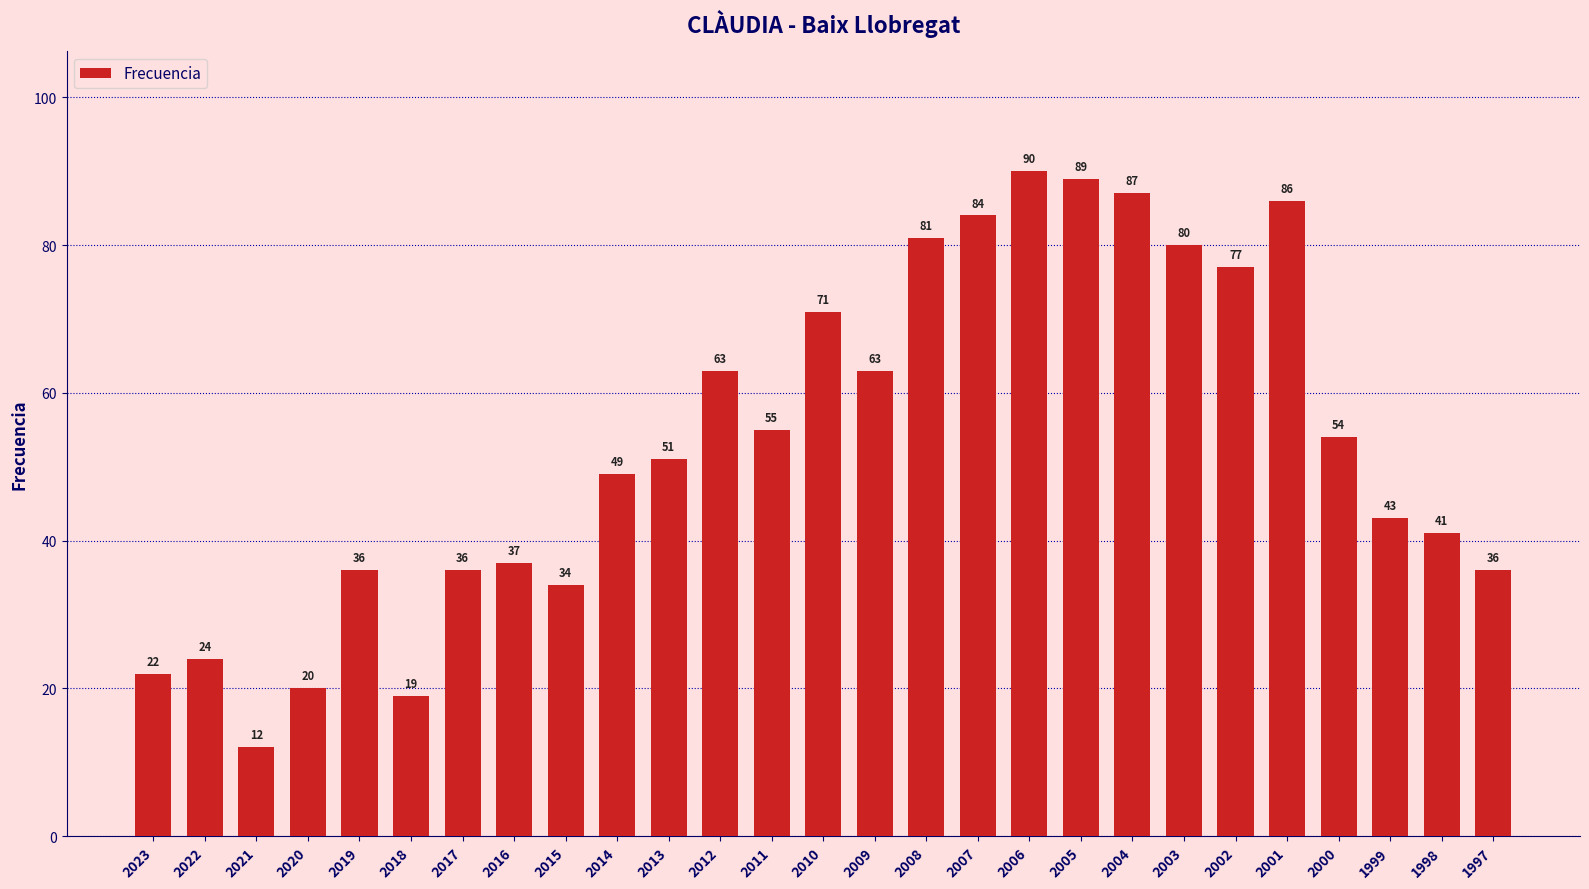

True or false: the data shows 81 at 2008.

True